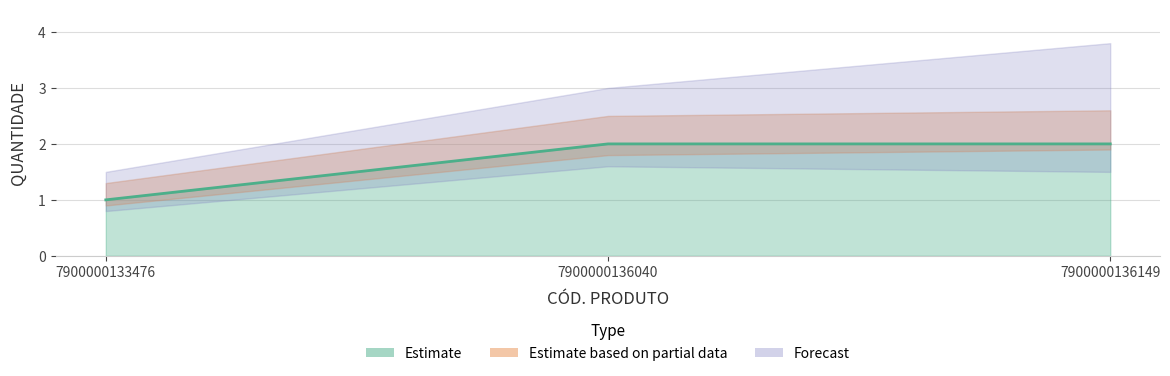

Reading left to right, what are all the values shown in this chart?

7900000133476=1	7900000136040=2	7900000136149=2